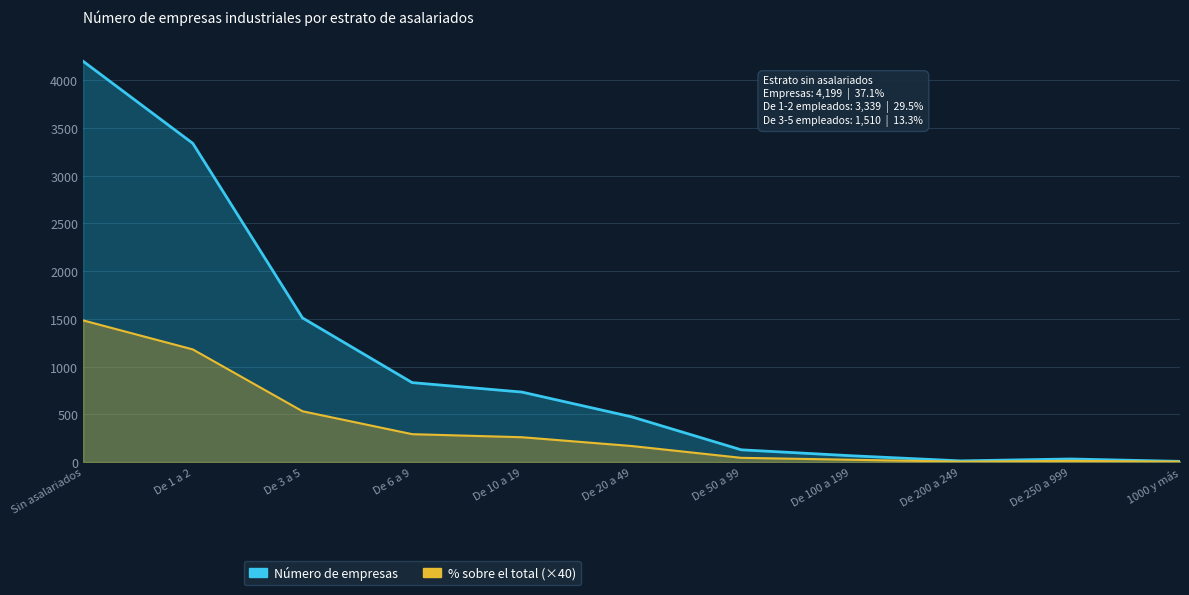

What is the difference between the maximum and minimum values in the % sobre el total series?

1480